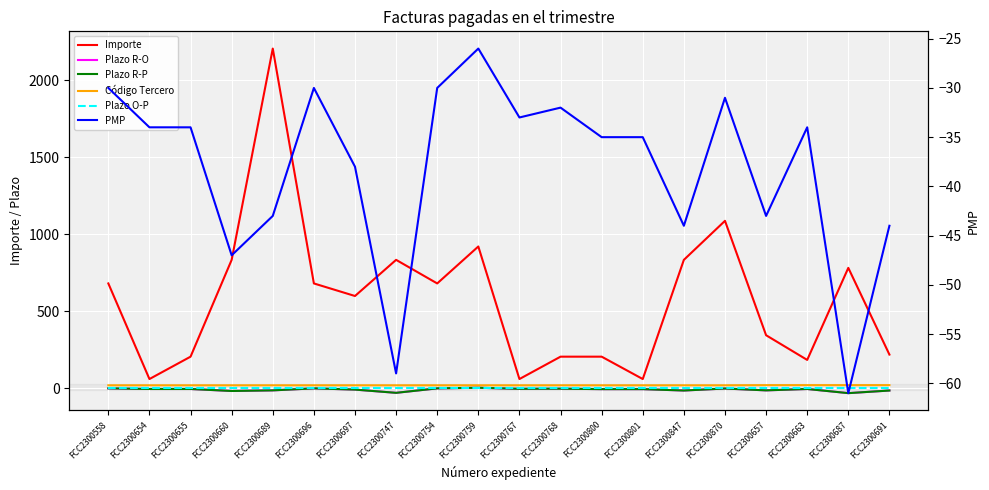

What position from the left is FCC2300654?

2